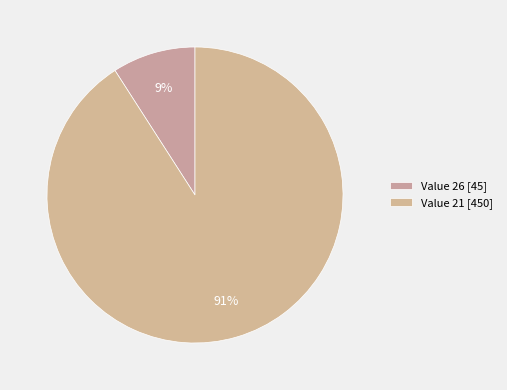

Rank the categories by value from lowest to highest.

Value 26 [45], Value 21 [450]